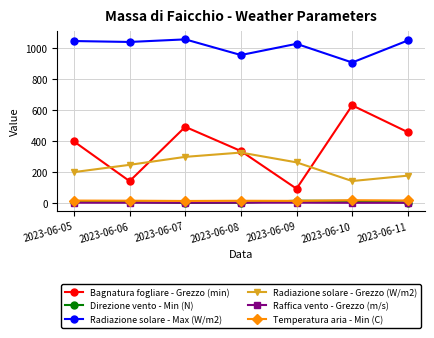

How many values in the Temperatura aria - Min (C) series exceed 15?

4